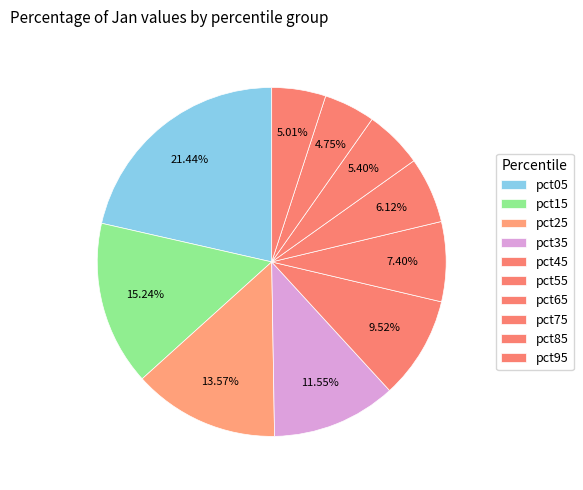

Between pct55 and pct25, which is larger?

pct25